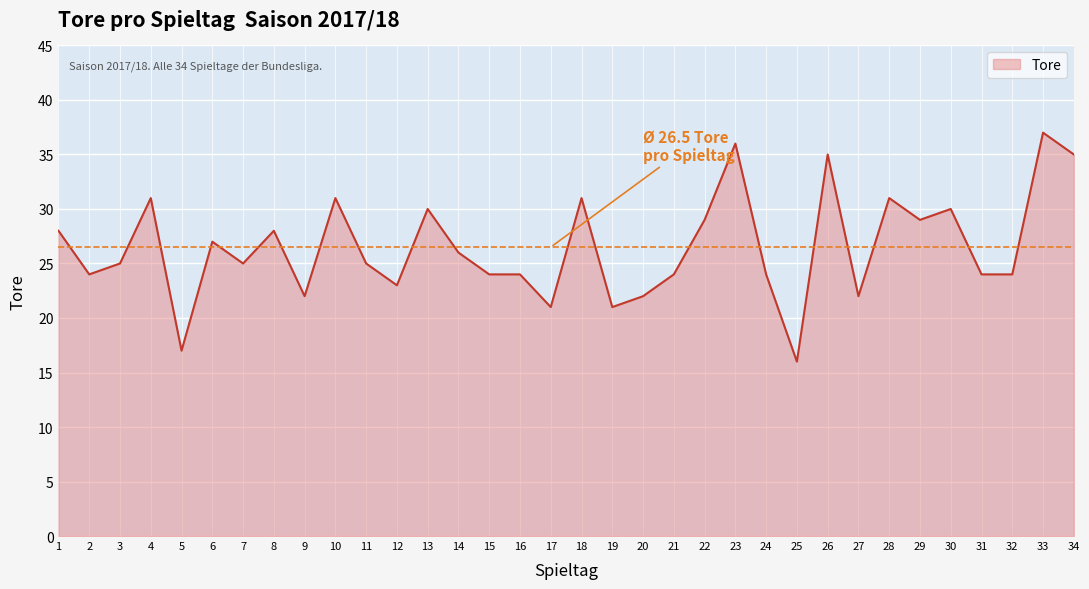

At which label is the value closest to 26?

14